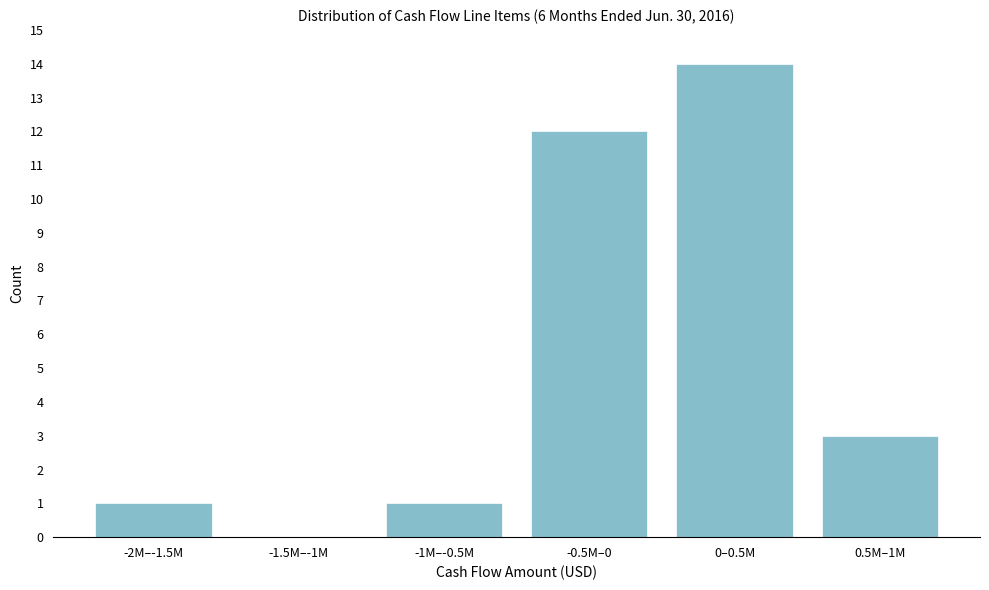

Reading left to right, list all the values displayed in this chart.

-2M–-1.5M=1	-1.5M–-1M=0	-1M–-0.5M=1	-0.5M–0=12	0–0.5M=14	0.5M–1M=3